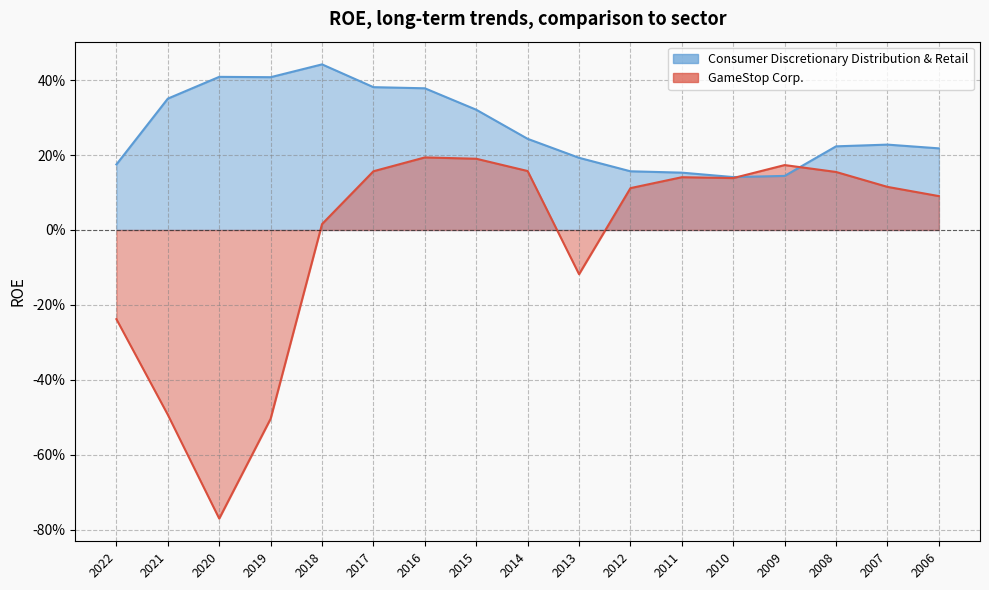

What are all the series names shown in the legend?

GameStop Corp., Consumer Discretionary Distribution & Retail